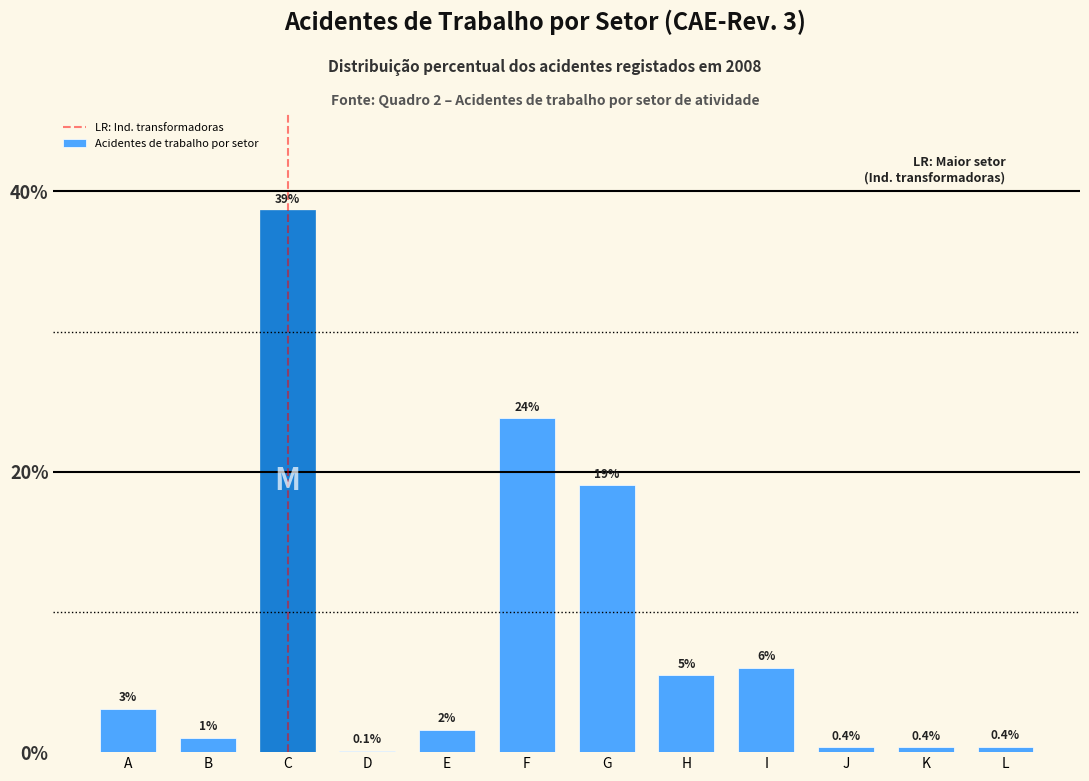

Reading right to left, list all the values displayed in this chart.

L=0.4	K=0.4	J=0.4	I=6.0	H=5.5	G=19.0	F=23.8	E=1.6	D=0.1	C=38.6	B=1.0	A=3.1